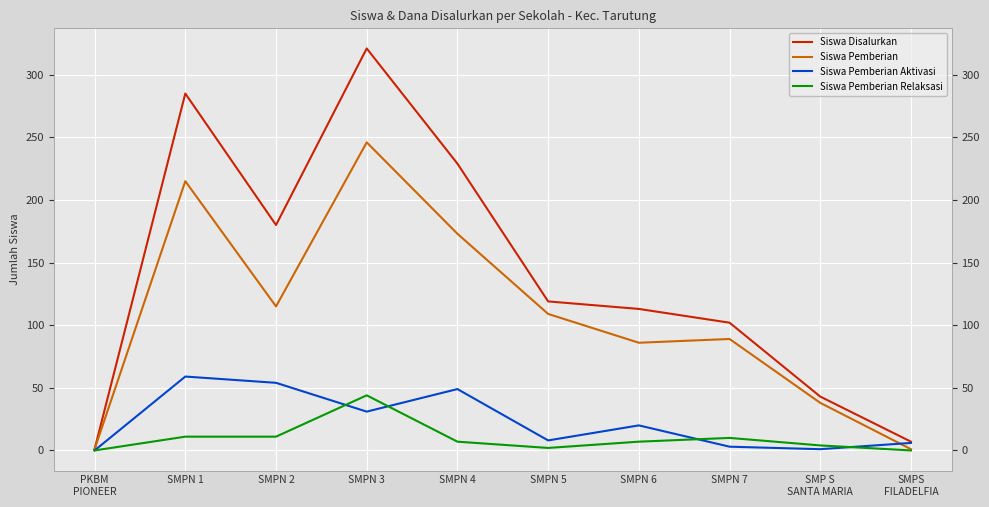

True or false: Siswa Pemberian Aktivasi and Siswa Disalurkan intersect in this chart.

False